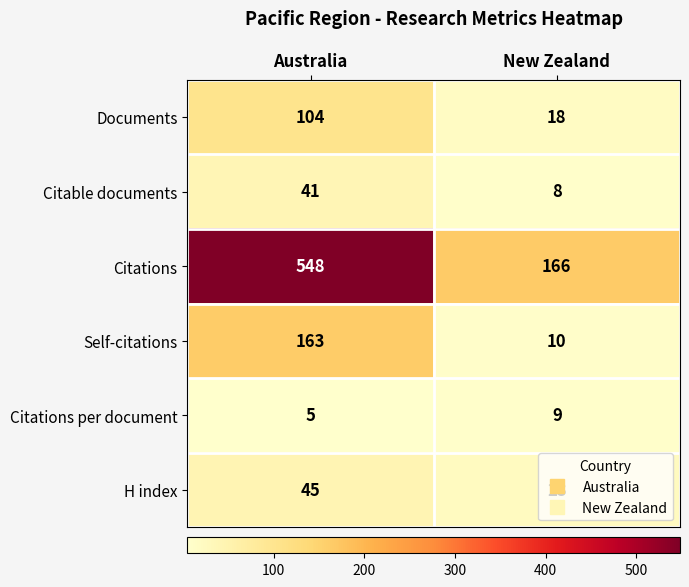

What is the total value across all series at Australia?

906